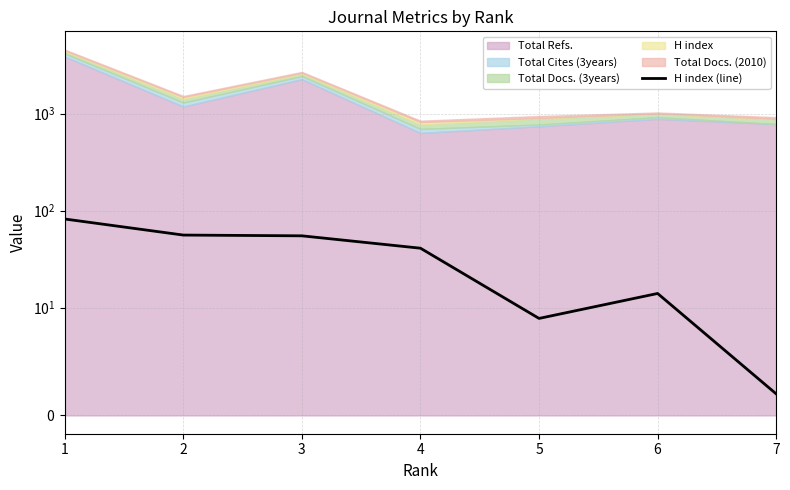

Does the chart have visible grid lines?

Yes